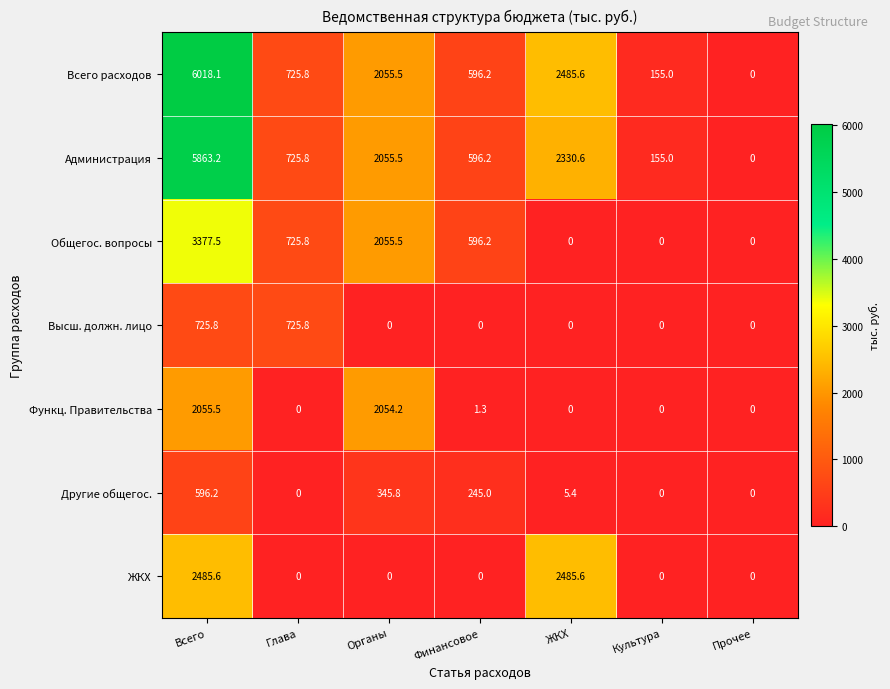

How many series are shown in this chart?

7